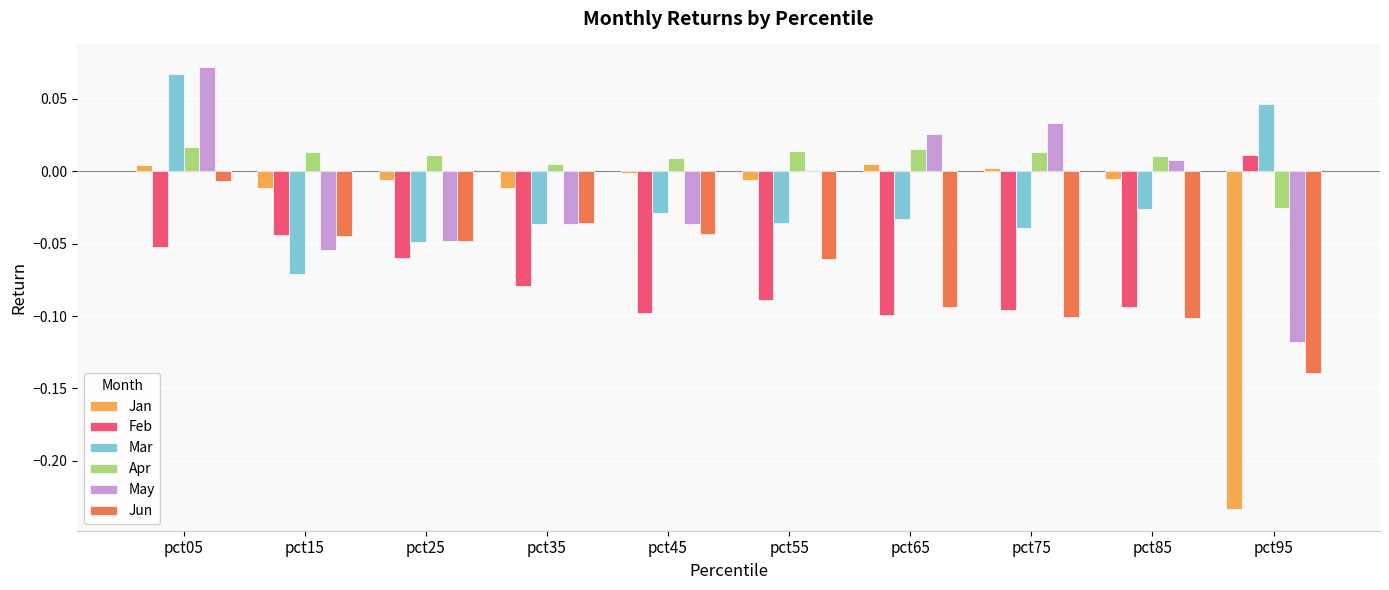

True or false: May has a value of -0.0 at pct35.

True